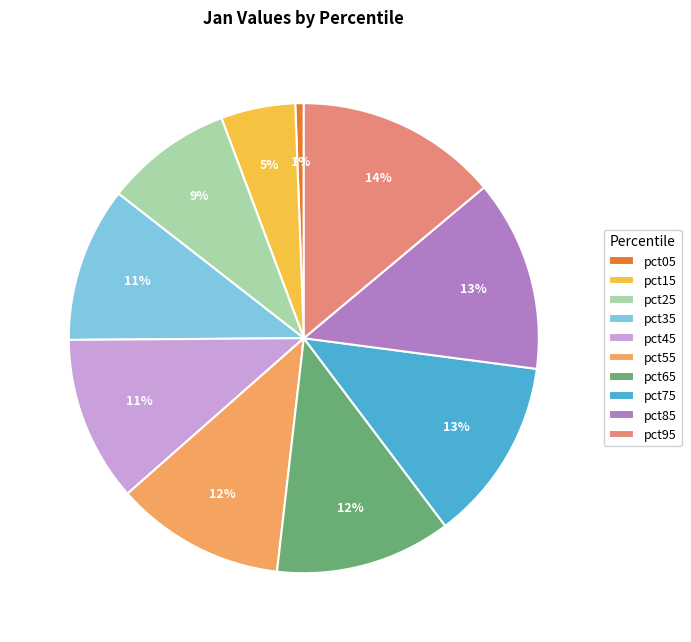

The pct75 slice represents 13% of the pie. True or false?

True